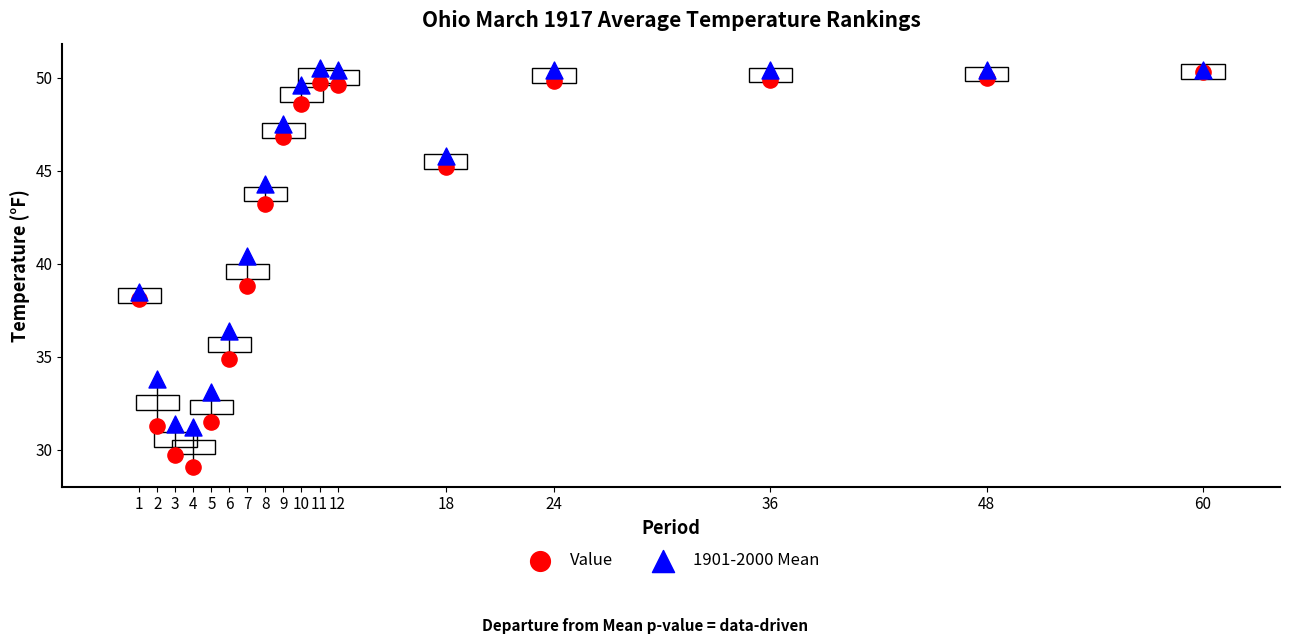

What are all the series names shown in the legend?

Value, 1901-2000 Mean